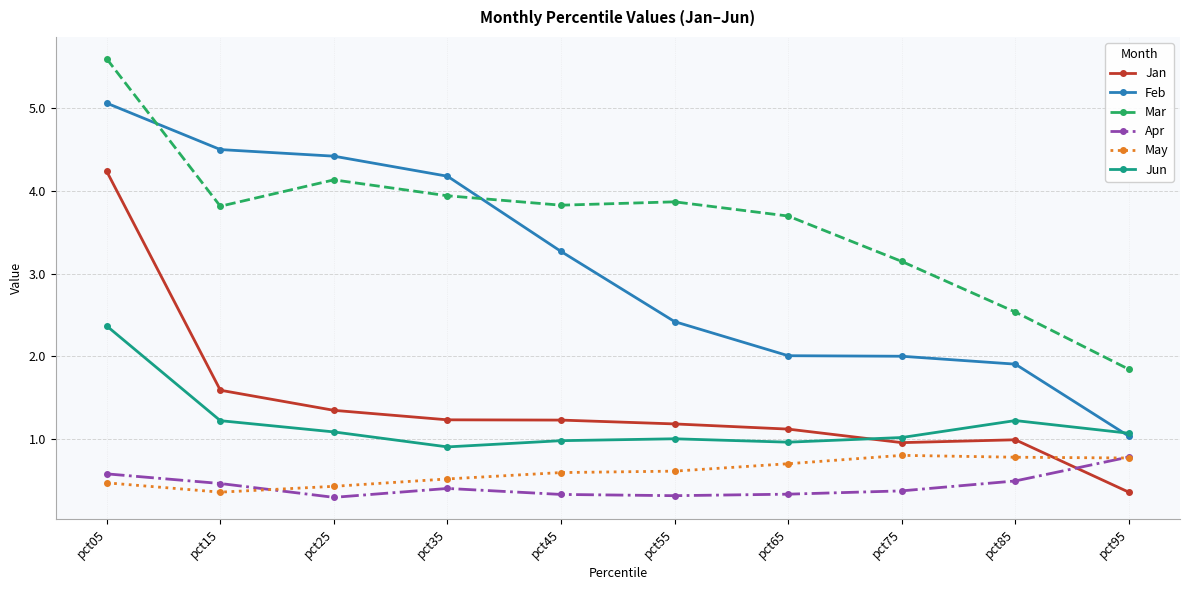

The value of Mar at pct75 is 3.1. True or false?

True